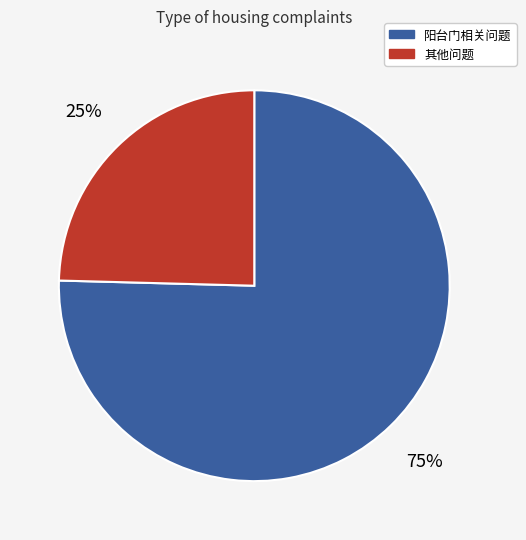

Is there a majority slice in this chart?

Yes